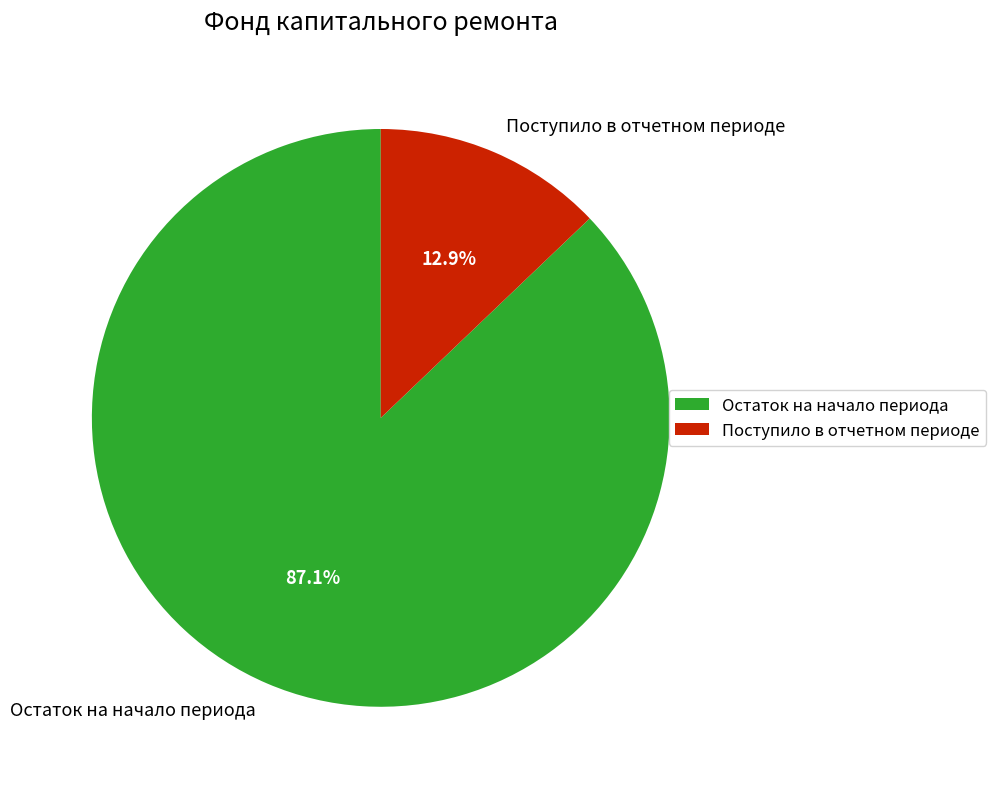

Is the sum of Поступило в отчетном периоде and Остаток на начало периода greater than half?

Yes